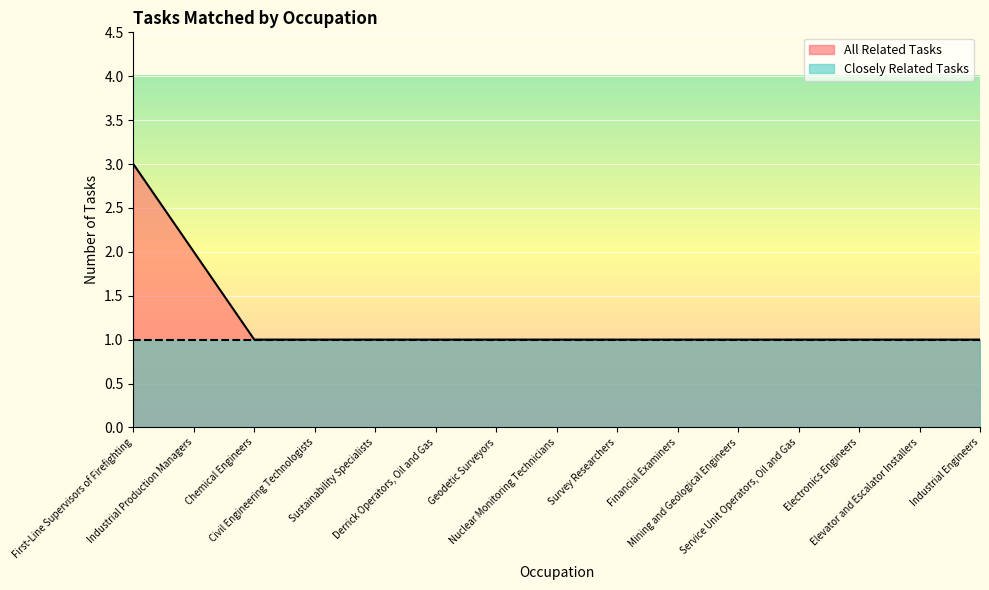

How many lines are shown in the chart?

2